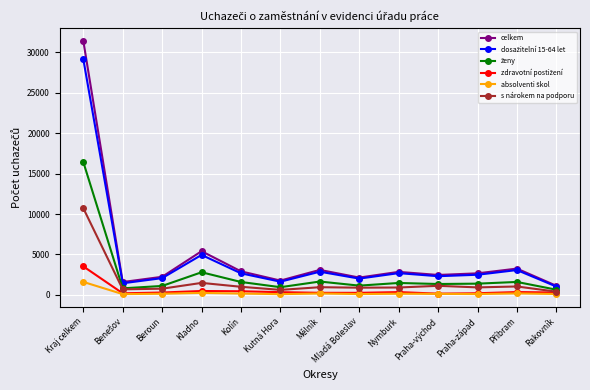

What is the label of the 1st point from the left?

Kraj celkem